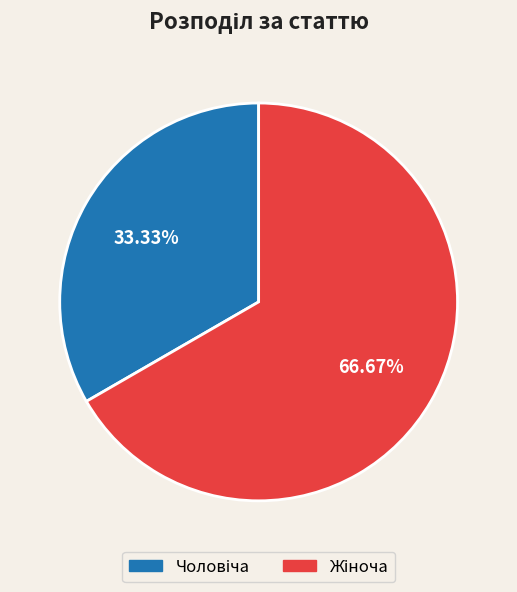

To the nearest percent, what is the difference between the largest and smallest slice percentages?

33%